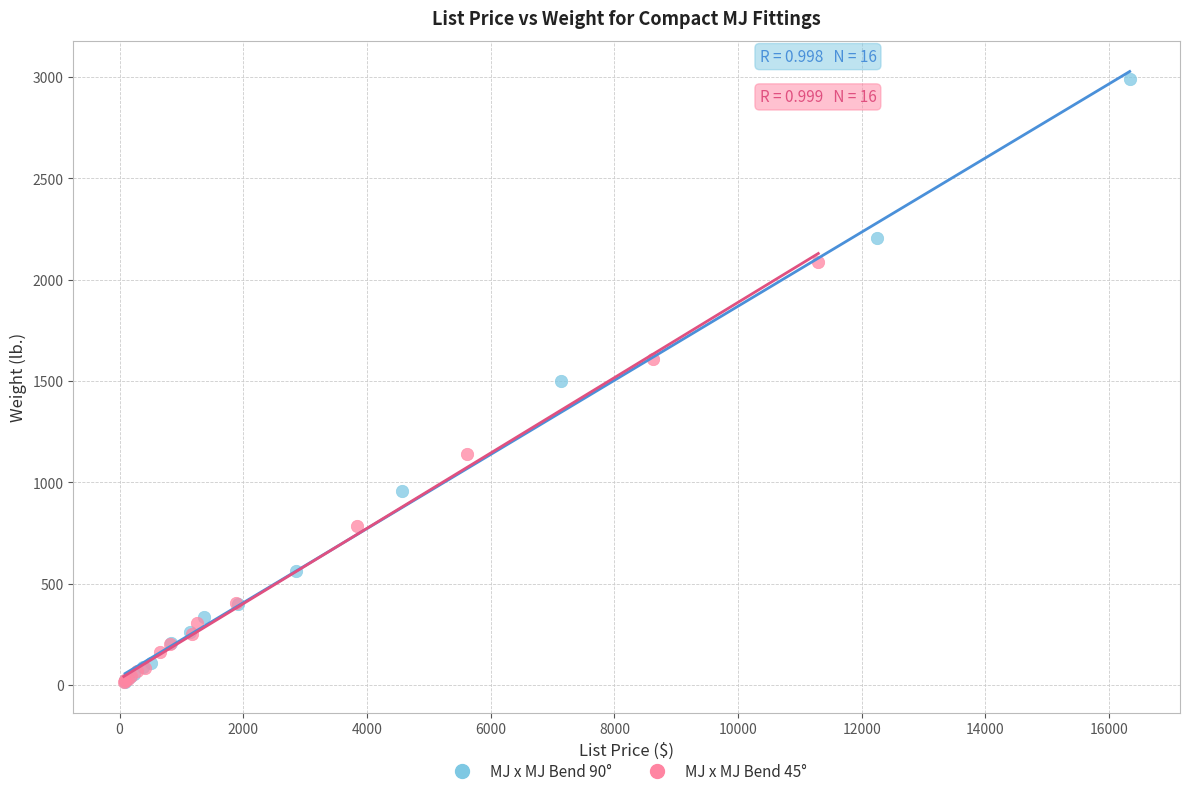

Which series has the largest Y range (max minus min)?

MJ x MJ Bend 90°